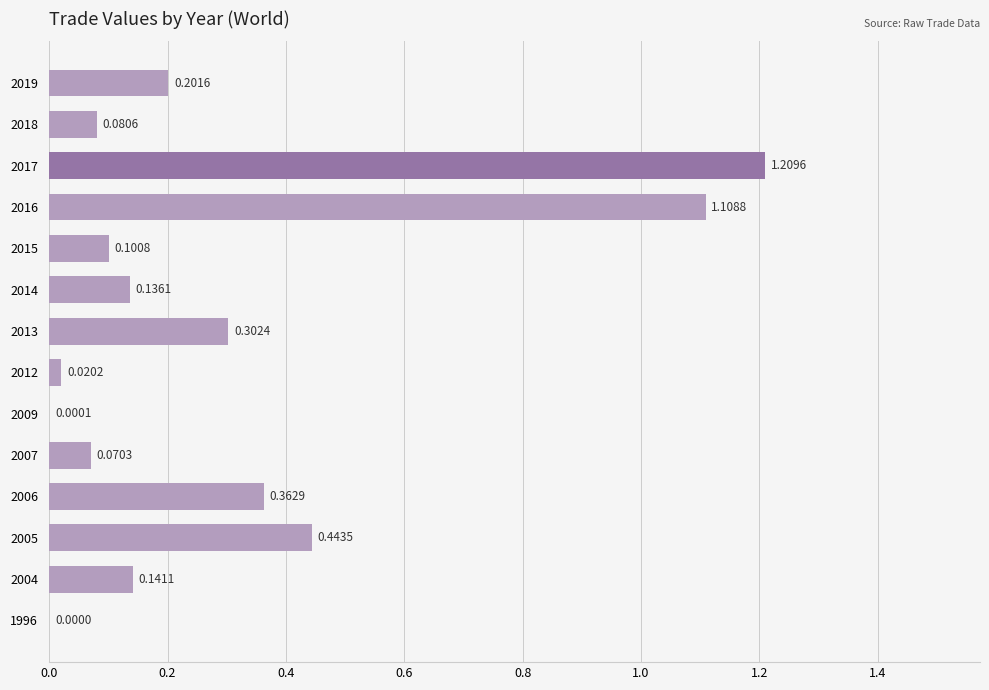

What is the change in value from 2015 to 2017?

+1.1